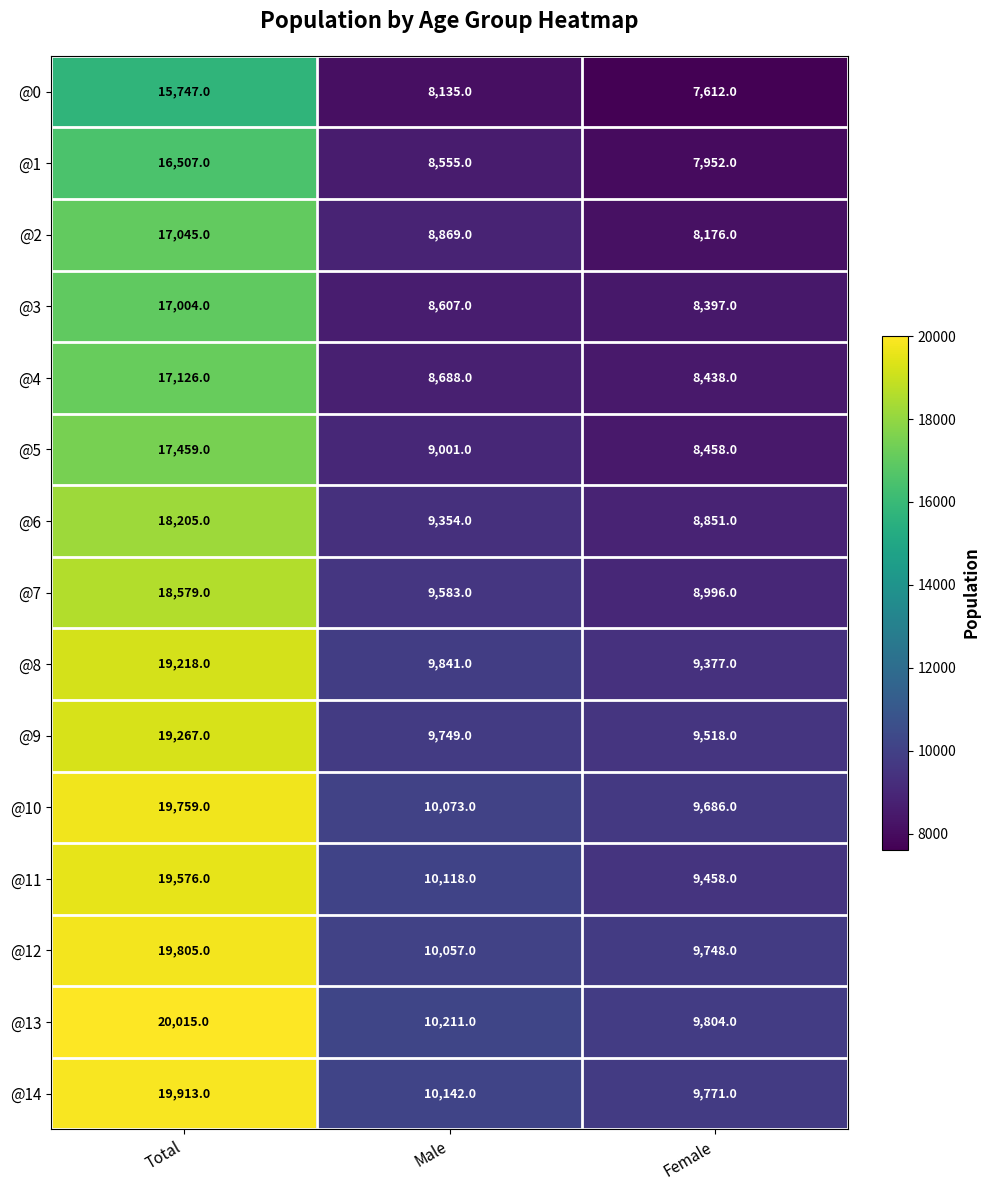

The @10 series shows 5185 at Total. True or false?

False